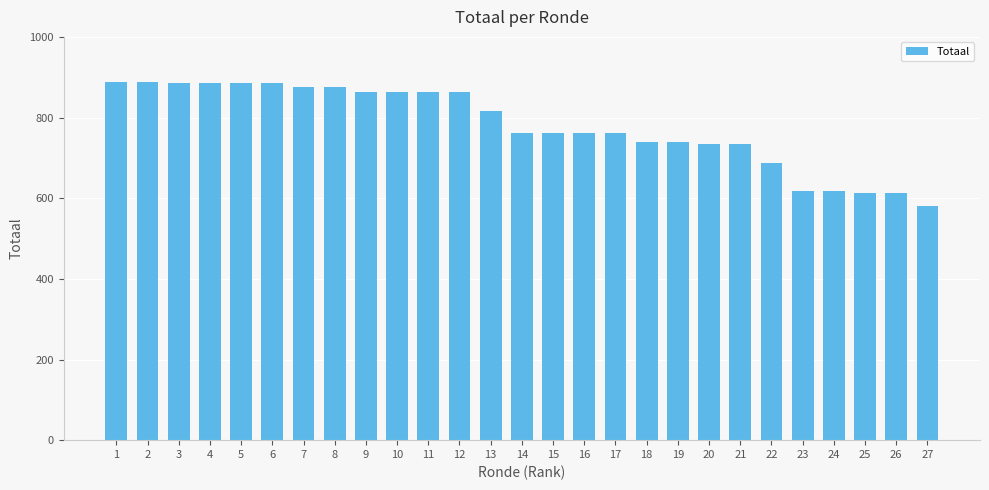

Reading left to right, list all the values displayed in this chart.

1=889	2=889	3=885	4=885	5=885	6=885	7=875	8=875	9=863	10=863	11=863	12=863	13=816	14=762	15=762	16=762	17=762	18=739	19=739	20=735	21=735	22=687	23=619	24=619	25=612	26=612	27=581